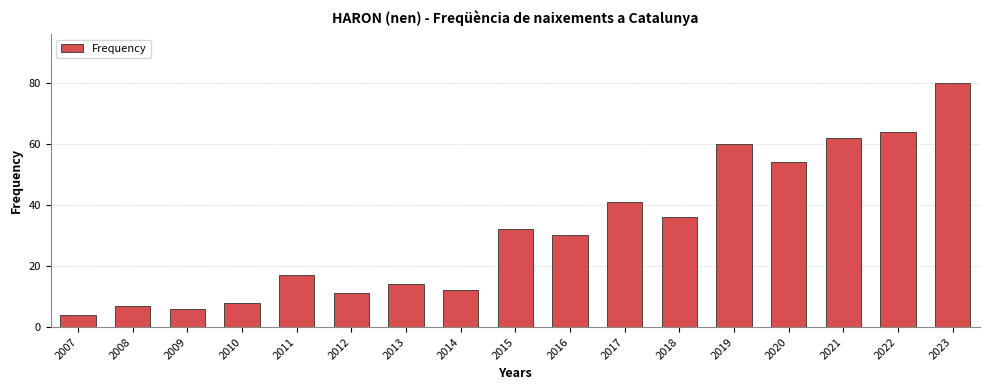

What is the greatest value displayed?

80